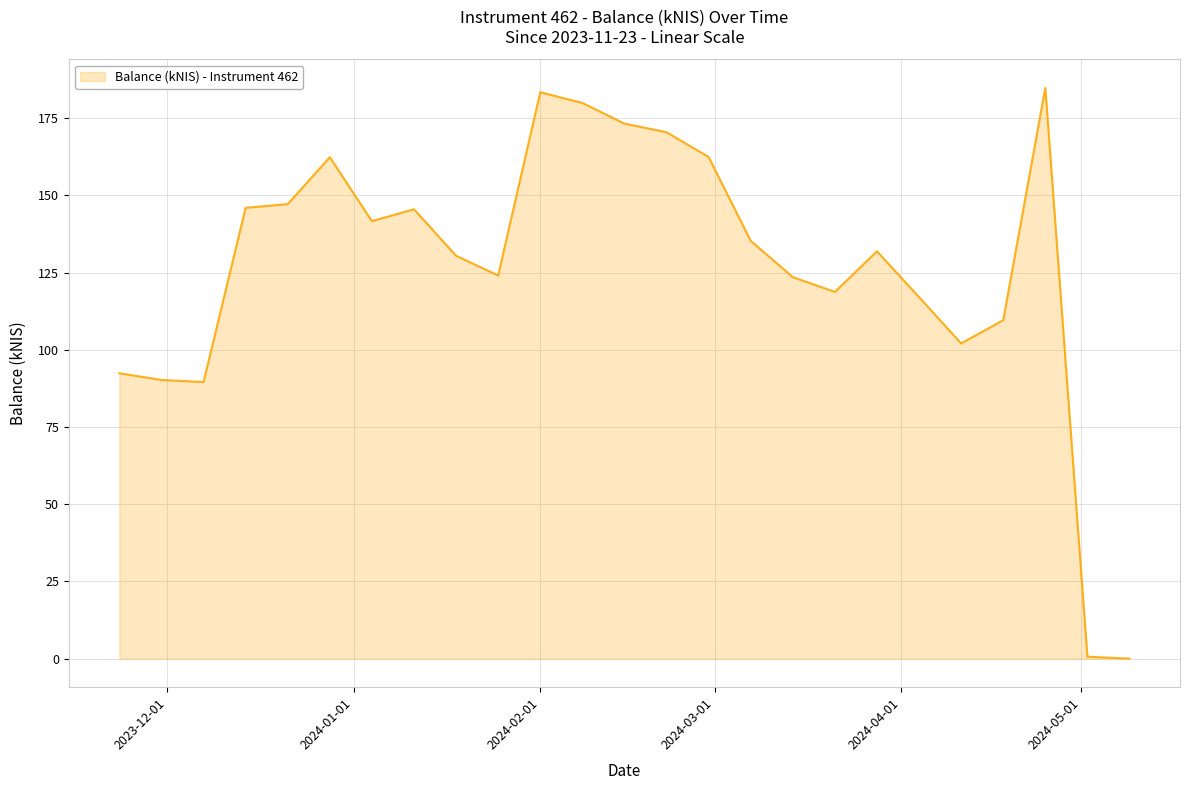

What is the greatest value displayed?

184.8